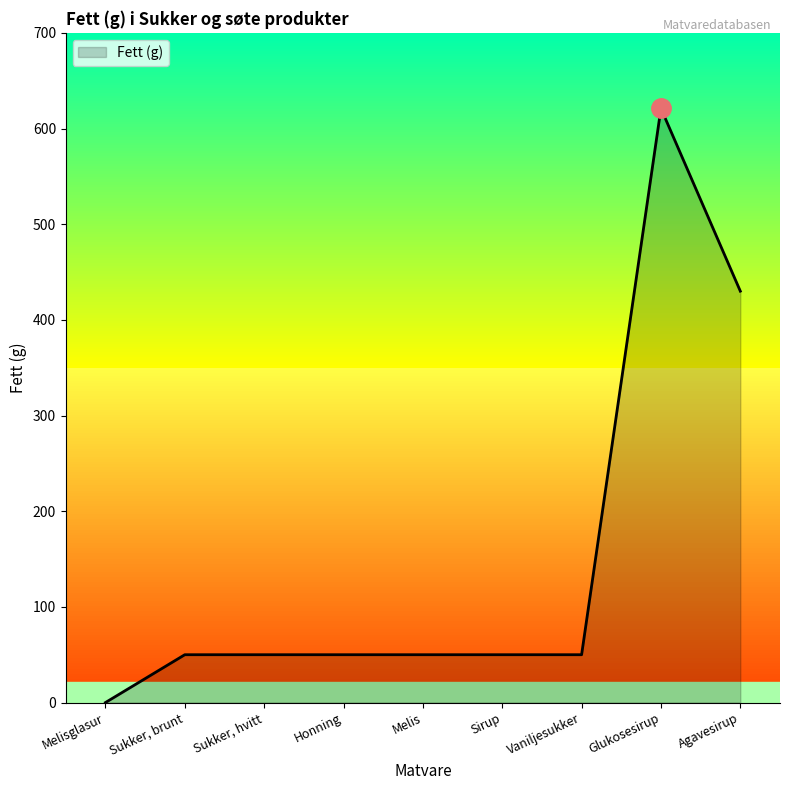

What position from the right is Melis?

5